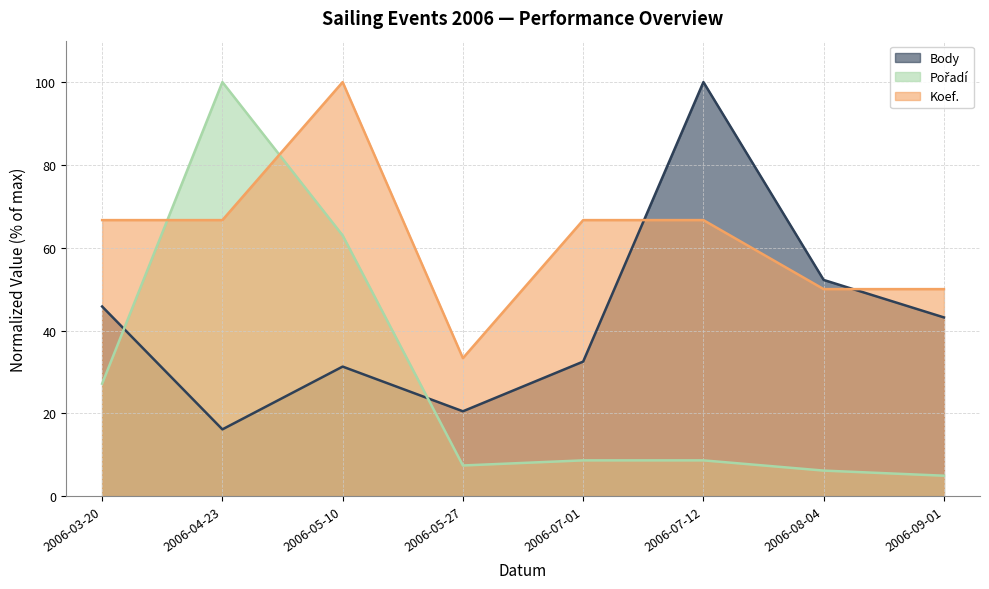

Reading left to right, transcribe all the data shown in this chart.

Body: 2006-03-20=45.8	2006-04-23=16.1	2006-05-10=31.3	2006-05-27=20.5	2006-07-01=32.5	2006-07-12=100.0	2006-08-04=52.2	2006-09-01=43.2
Pořadí: 2006-03-20=27.2	2006-04-23=100.0	2006-05-10=63.0	2006-05-27=7.4	2006-07-01=8.6	2006-07-12=8.6	2006-08-04=6.2	2006-09-01=4.9
Koef.: 2006-03-20=66.7	2006-04-23=66.7	2006-05-10=100.0	2006-05-27=33.3	2006-07-01=66.7	2006-07-12=66.7	2006-08-04=50.0	2006-09-01=50.0